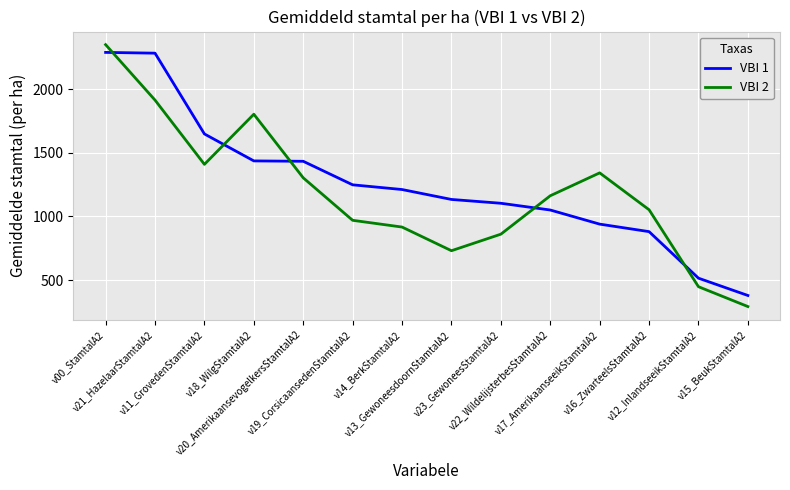

Which series has the widest spread of values?

VBI 2